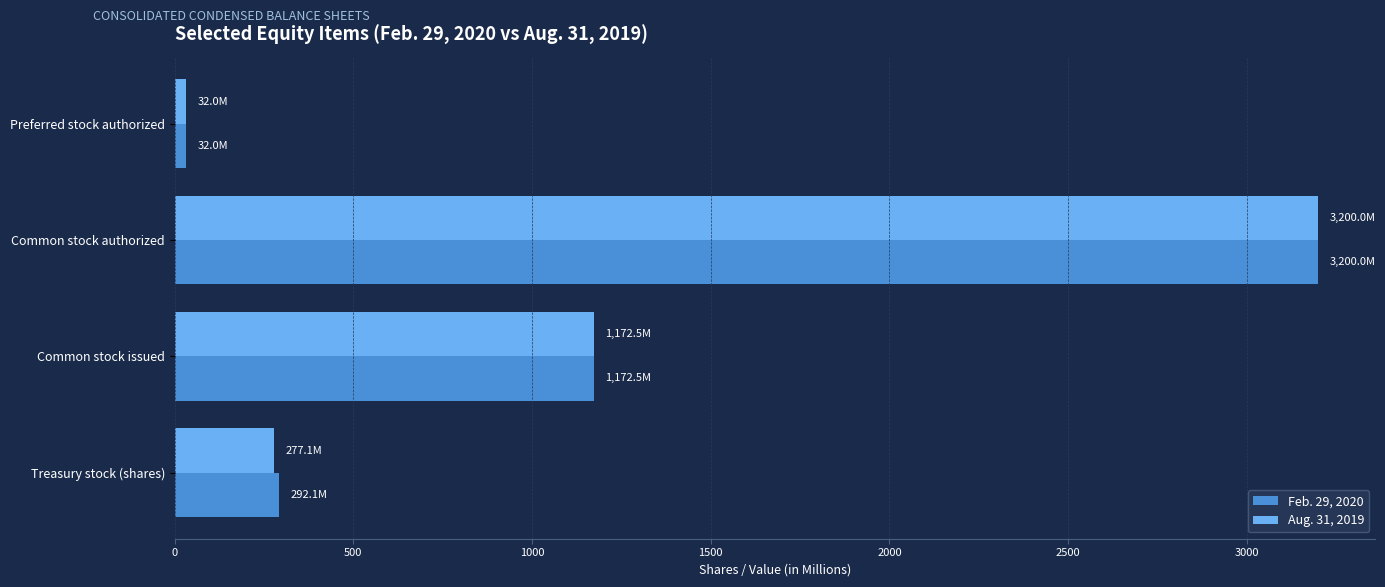

Which series changed the most between Common stock authorized and Treasury stock (shares)?

Aug. 31, 2019